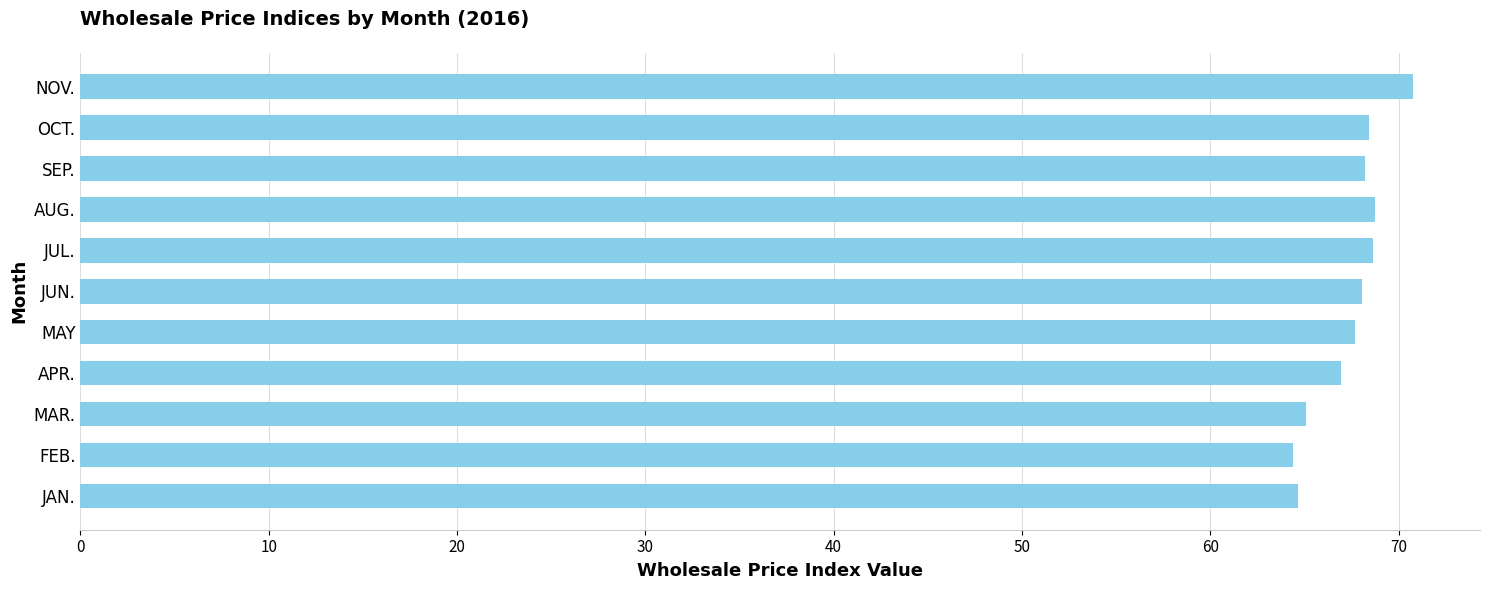

What is the greatest value displayed?

70.8